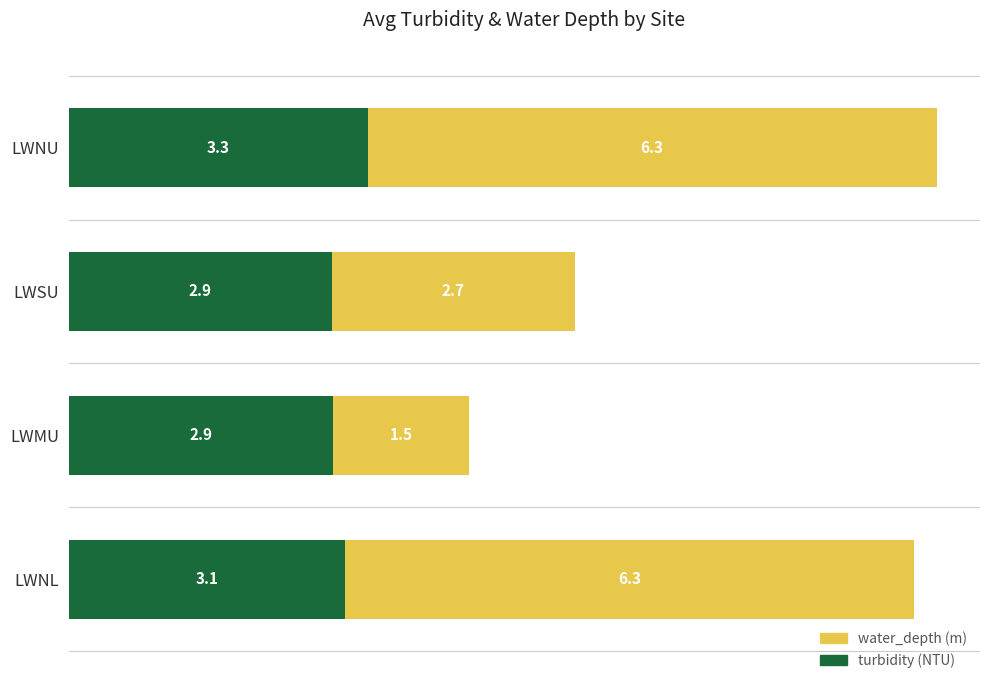

Is it true that turbidity (NTU) equals 3.3 at LWNU?

True